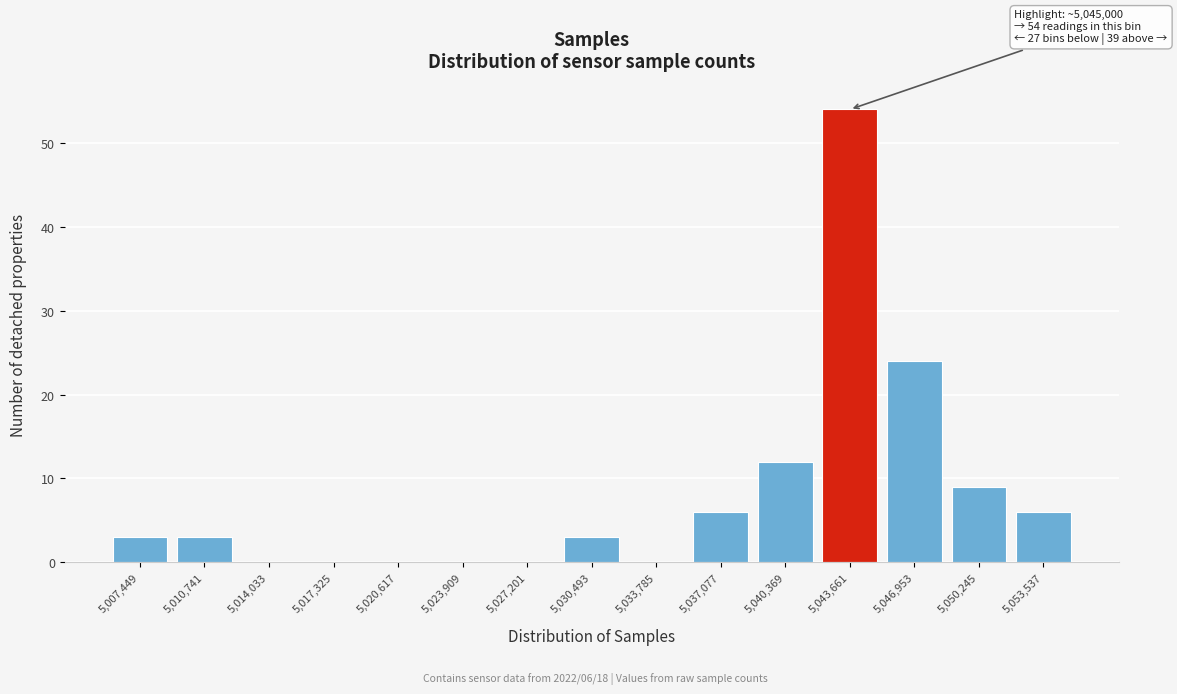

Reading left to right, extract all data points from this chart.

5,007,449=3	5,010,741=3	5,014,033=0	5,017,325=0	5,020,617=0	5,023,909=0	5,027,201=0	5,030,493=3	5,033,785=0	5,037,077=6	5,040,369=12	5,043,661=54	5,046,953=24	5,050,245=9	5,053,537=6